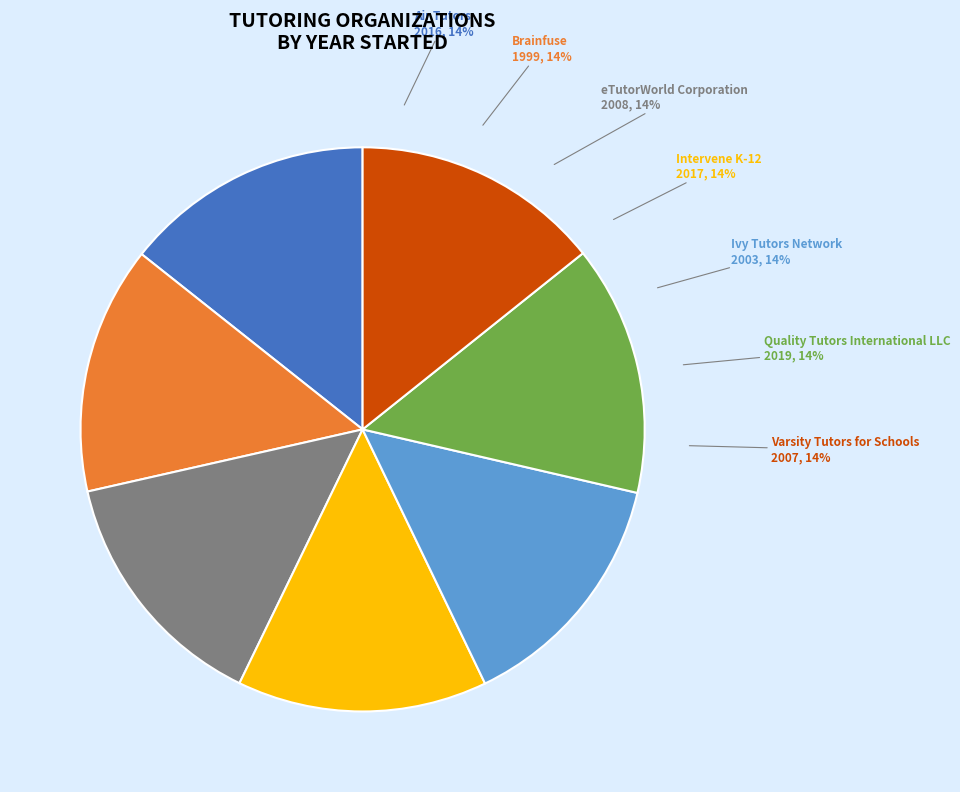

The eTutorWorld Corporation slice represents 22% of the pie. True or false?

False